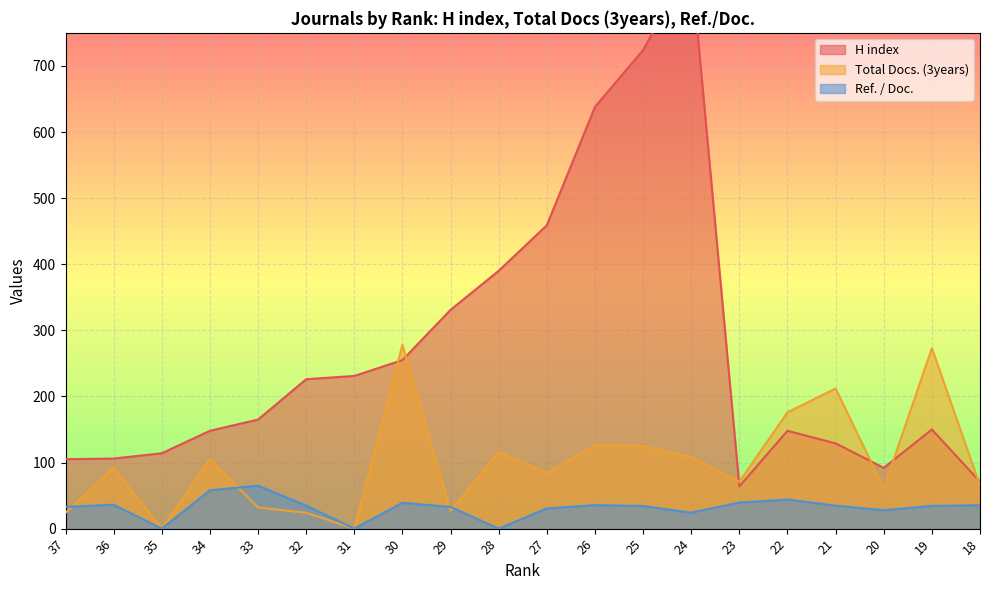

The Ref. / Doc. series shows 14.3 at 27. True or false?

False